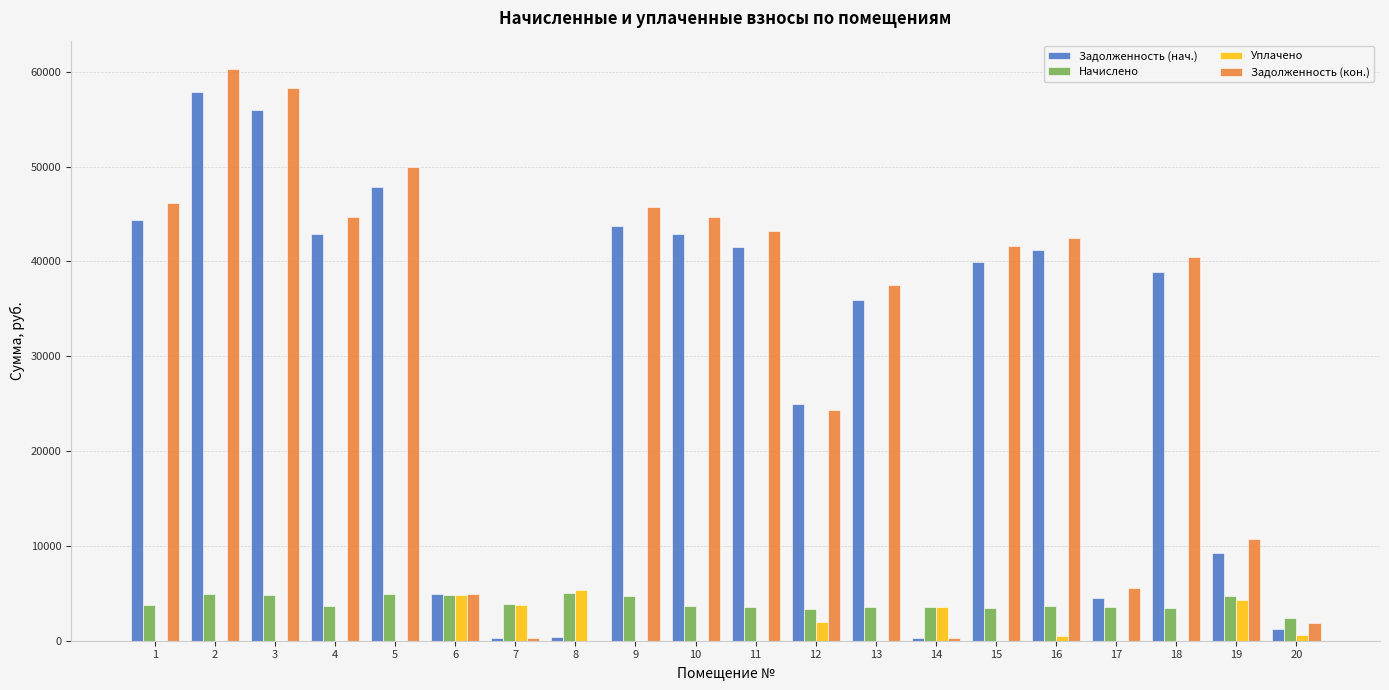

What is the greatest value displayed?

60269.7